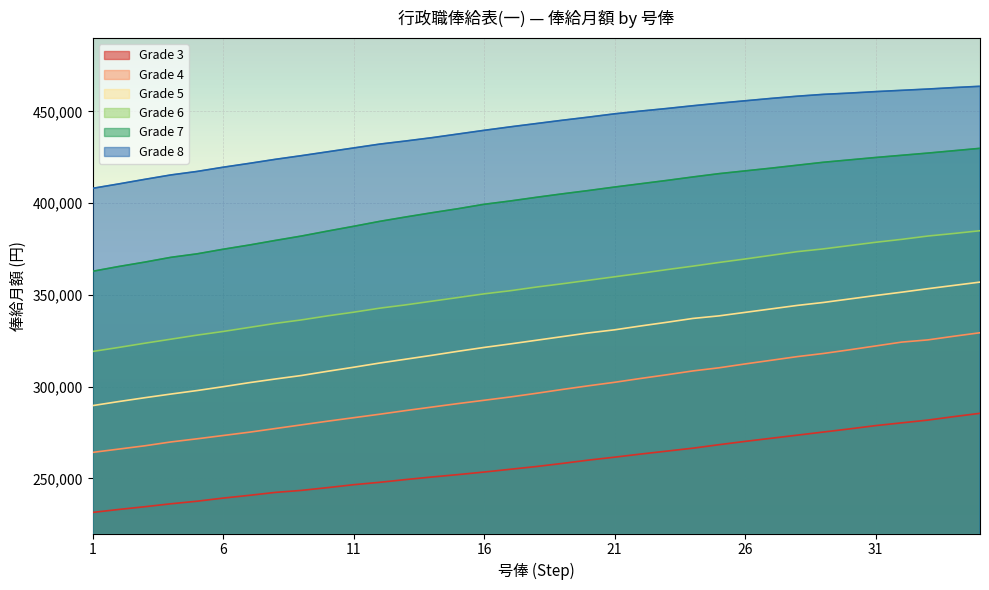

What is the value of the Grade 8 point at the 35th from the left?

463700